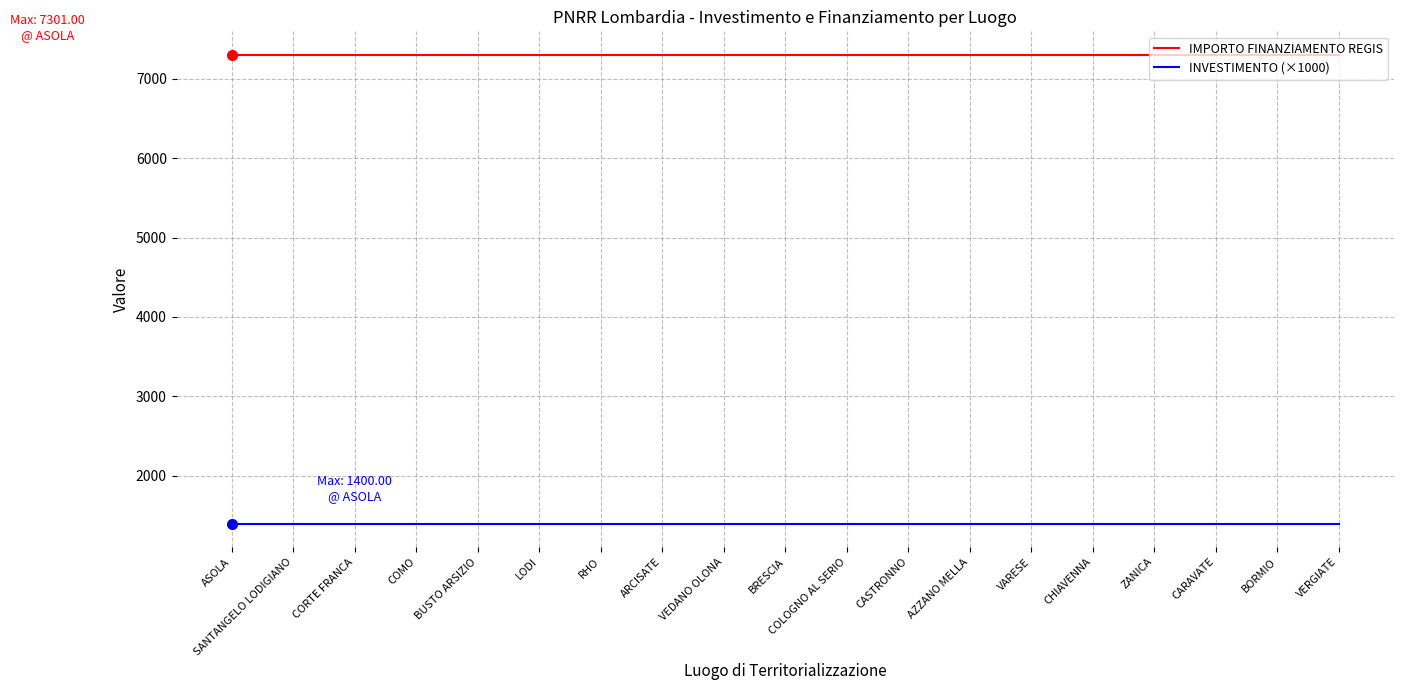

How many lines are shown in the chart?

2